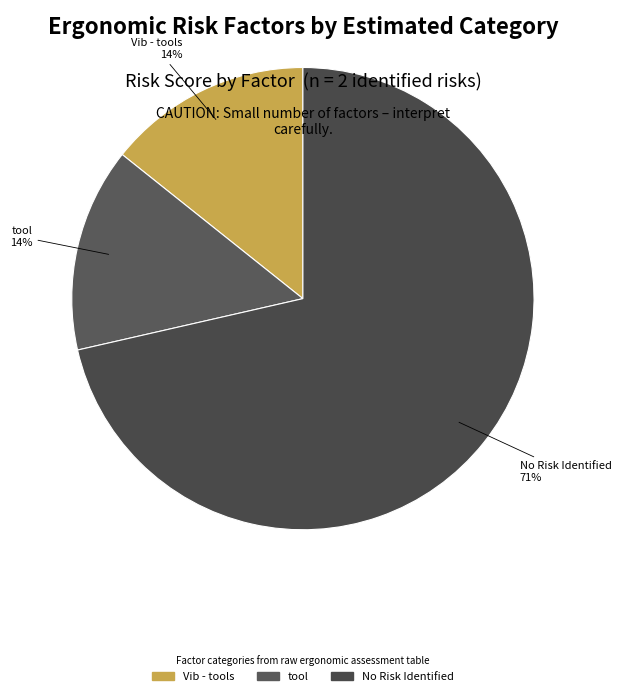

Is the sum of tool and Vib - tools greater than half?

No